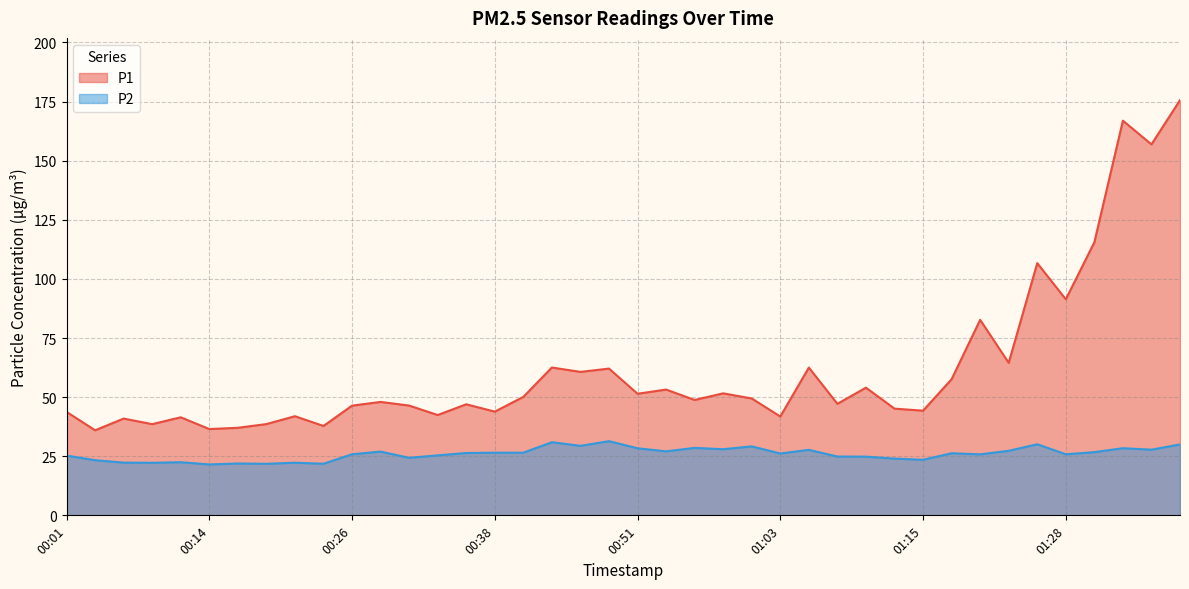

What is the maximum value for P2?

31.4